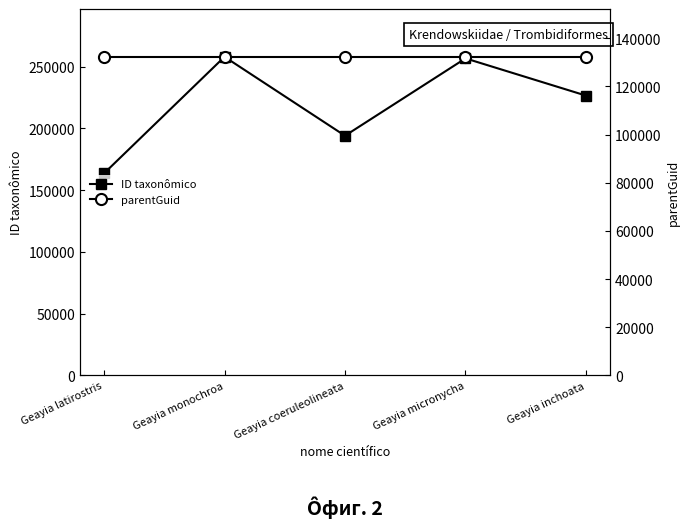

Which series changed the most between Geayia monochroa and Geayia micronycha?

ID taxonômico